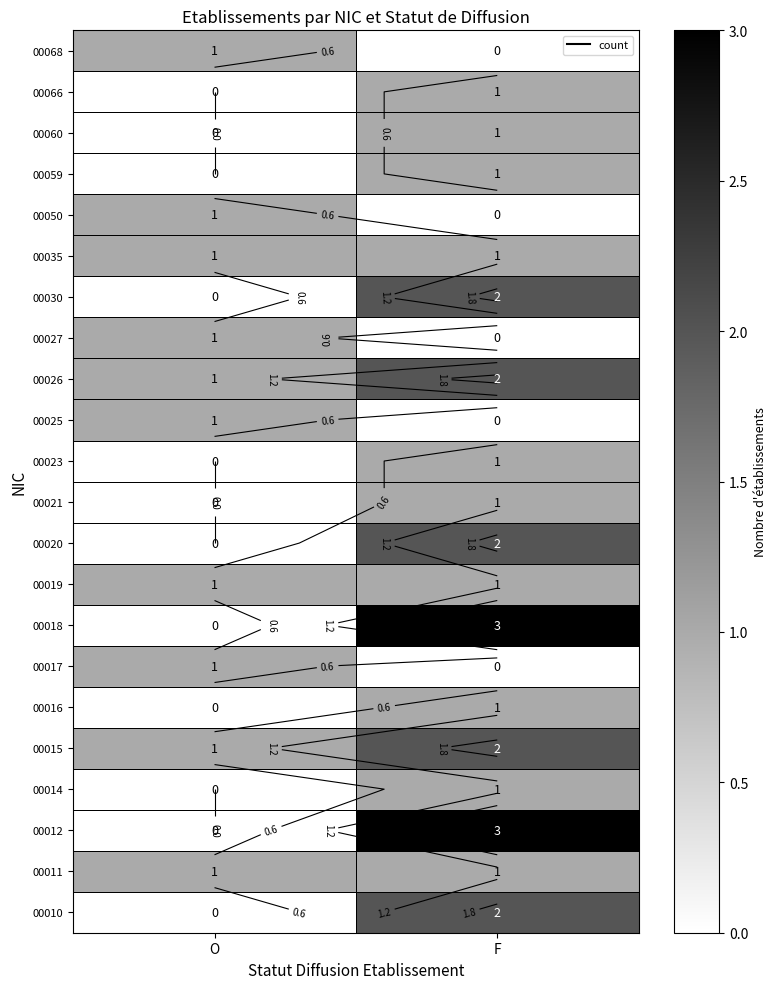

Which has a higher value, F or O?

F